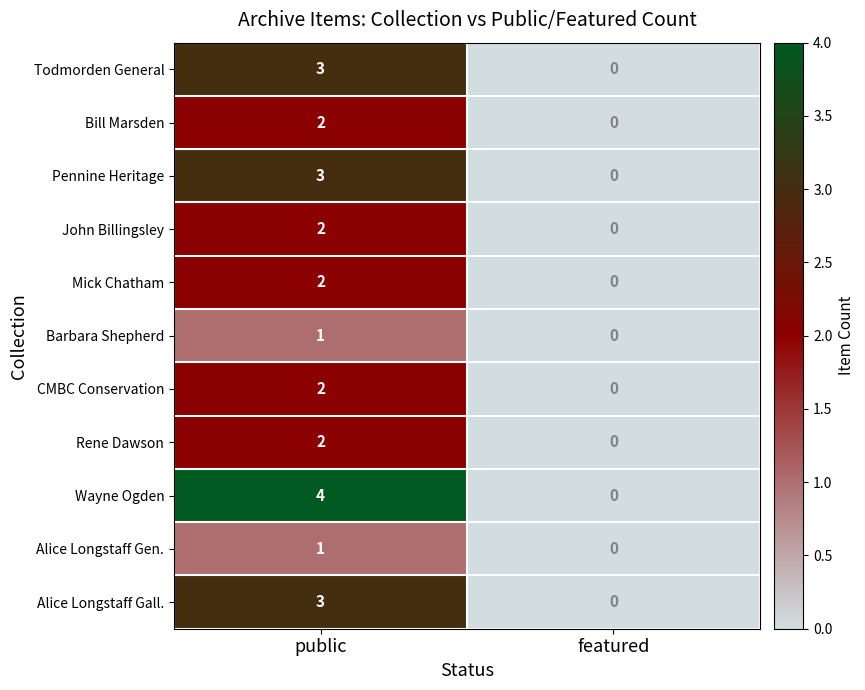

What is the difference between the maximum and minimum values in the Todmorden General series?

3